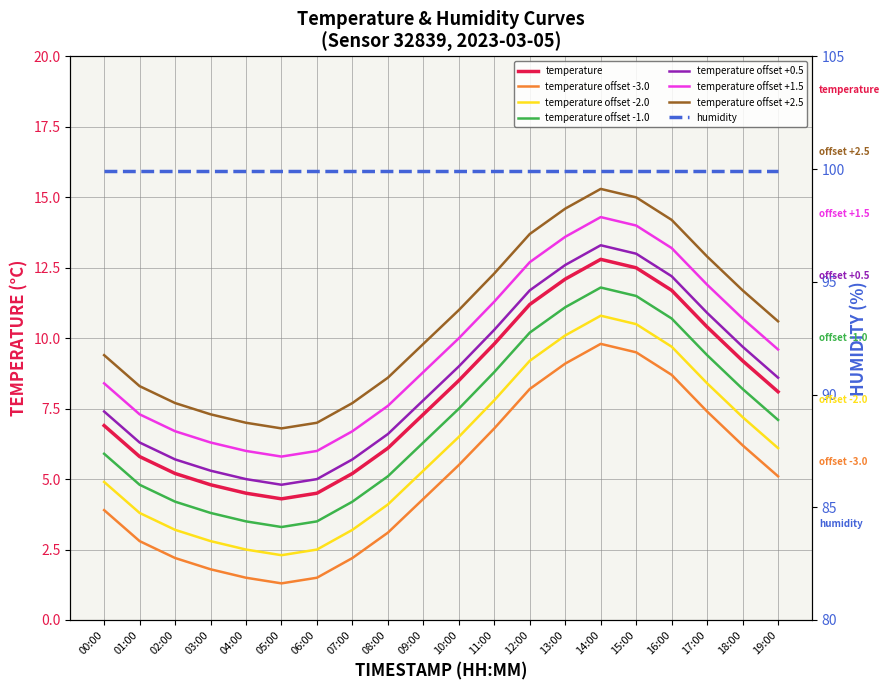

Which category has the highest value across all series?

14:00